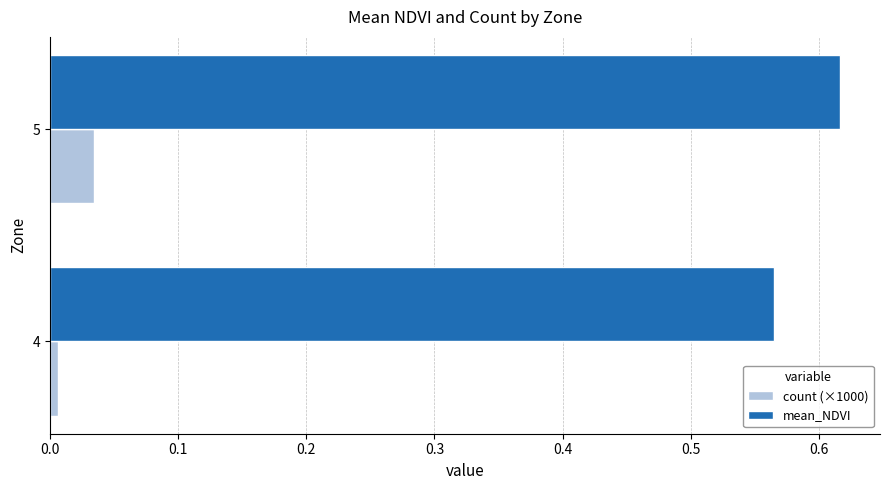

The mean_NDVI series shows 0.9 at 4. True or false?

False